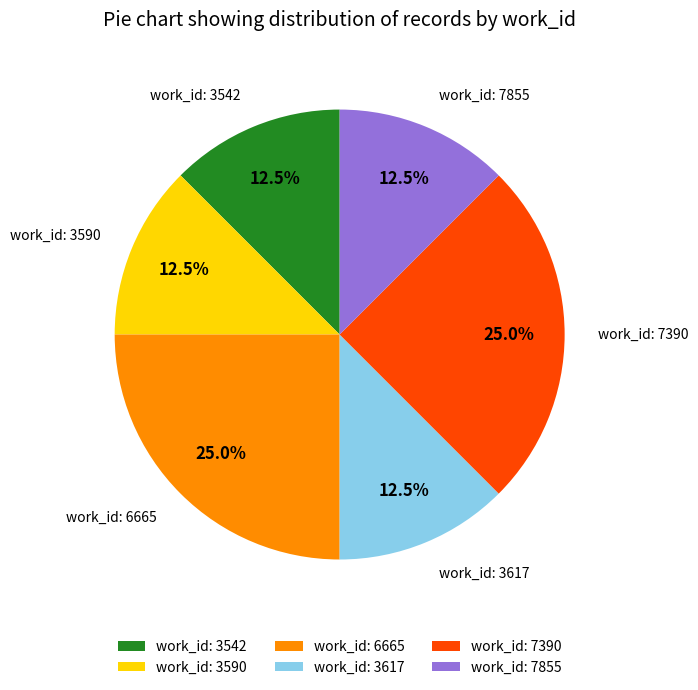

Between work_id: 3617 and work_id: 6665, which is larger?

work_id: 6665